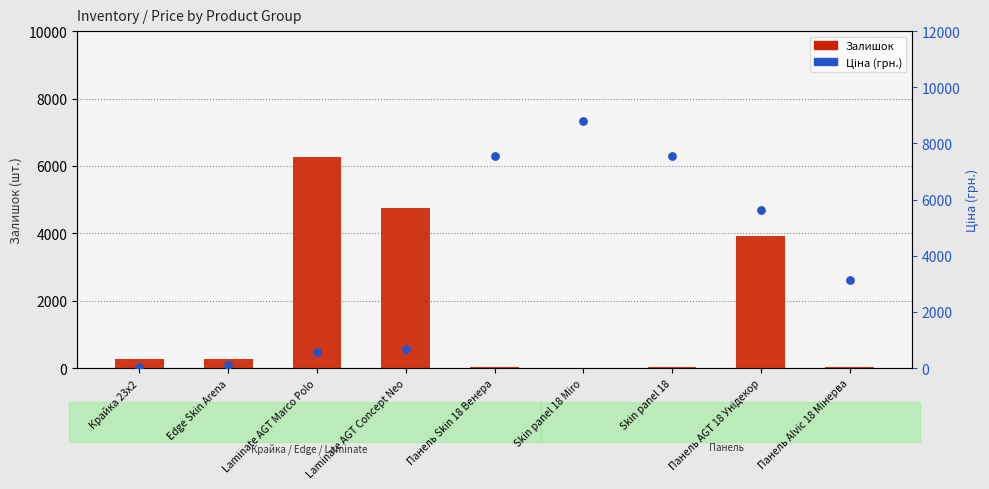

Which series reaches the maximum Y coordinate?

Ціна (scaled)